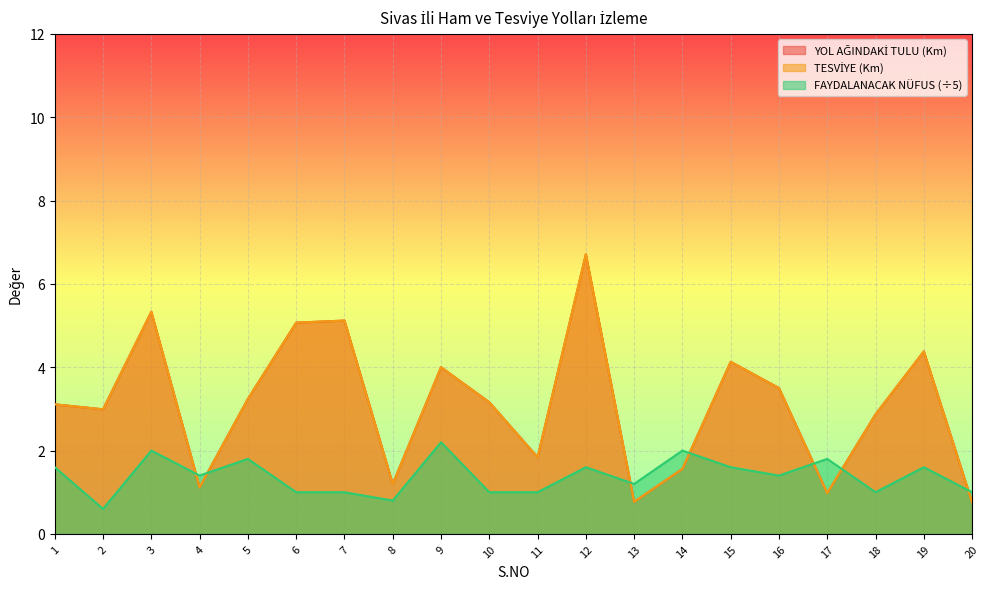

The value of TESVİYE (Km) at 11 is 1.8. True or false?

True